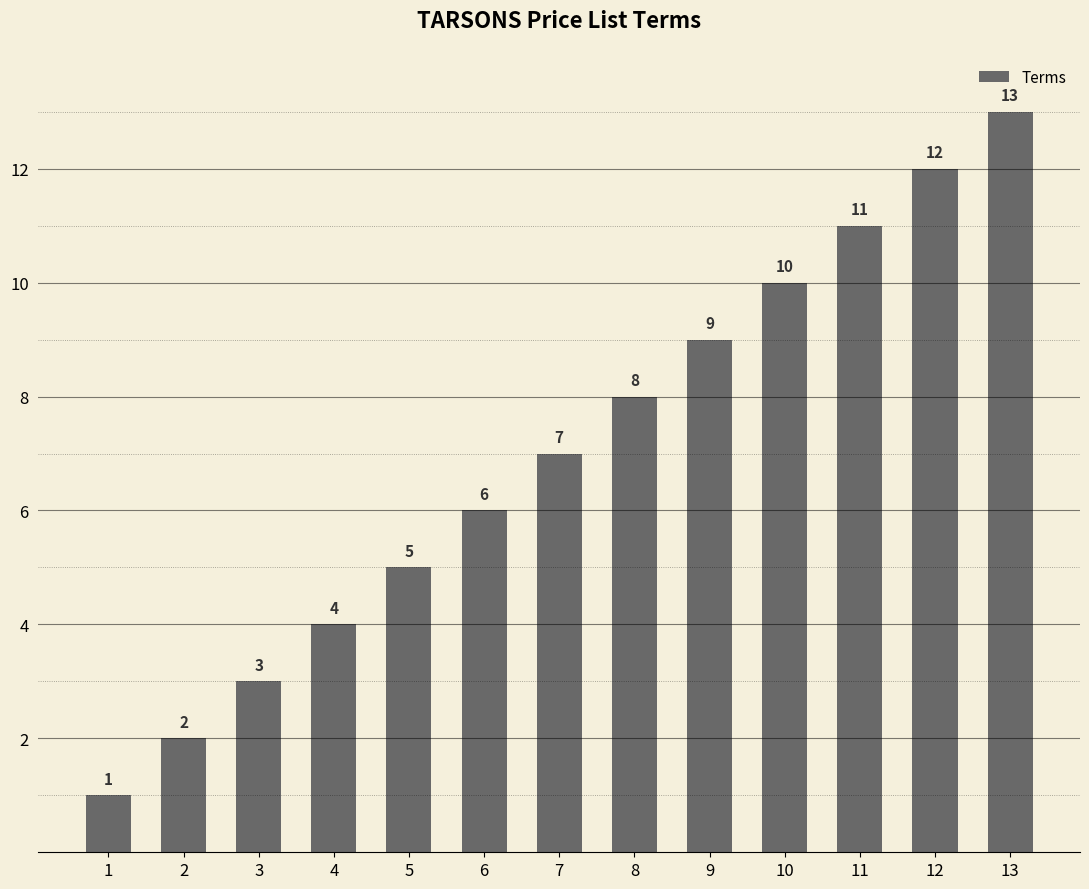

List the labels in order of value, smallest first.

1, 2, 3, 4, 5, 6, 7, 8, 9, 10, 11, 12, 13